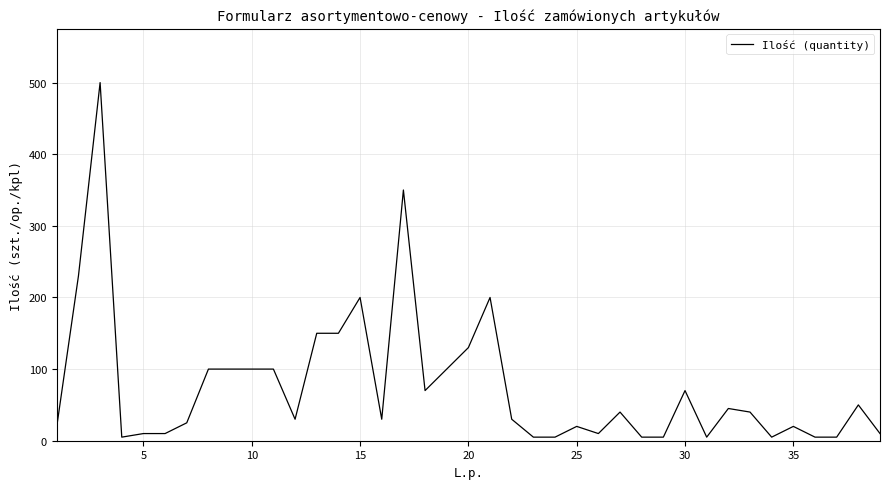

Reading left to right, list all the values displayed in this chart.

20	230	500	5	10	10	25	100	100	100	100	30	150	150	200	30	350	70	100	130	200	30	5	5	20	10	40	5	5	70	5	45	40	5	20	5	5	50	10